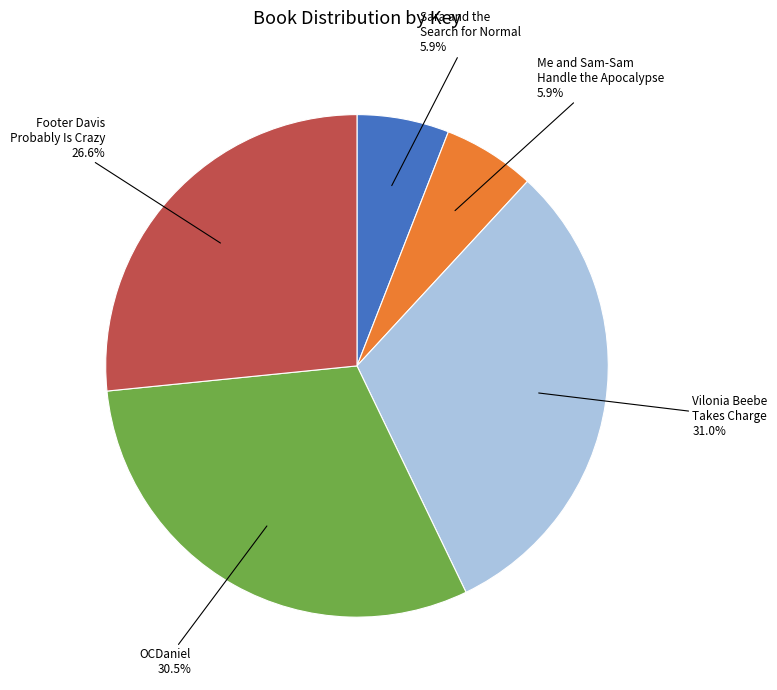

What portion of the pie excludes Sara and the Search for Normal?

94.1%